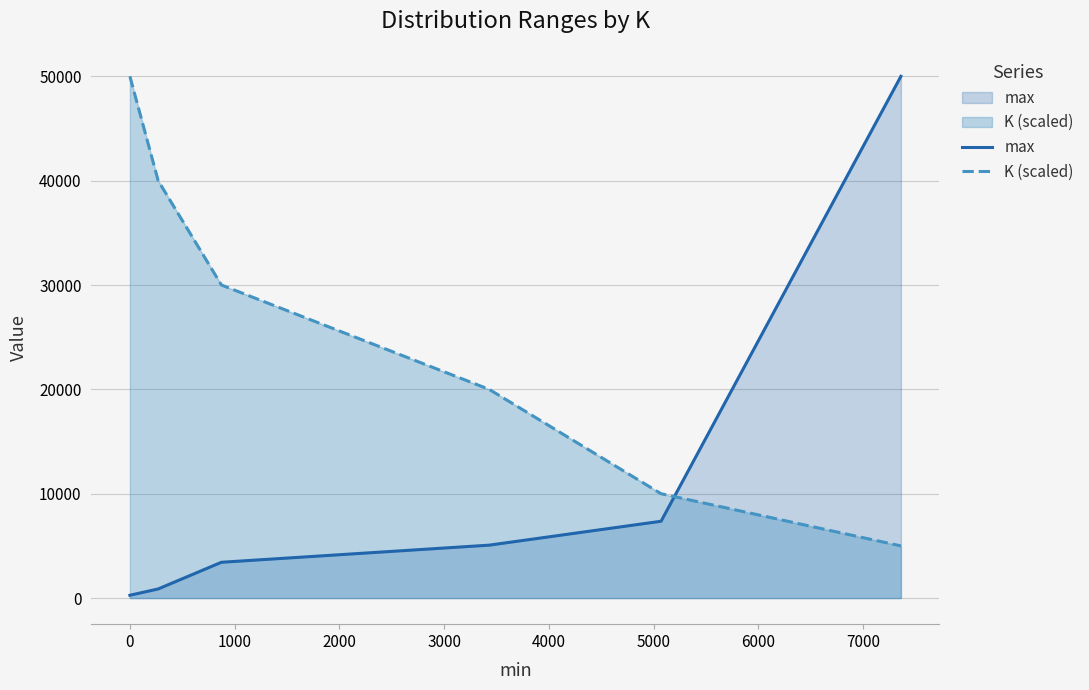

What is the minimum value for K (scaled)?

5000